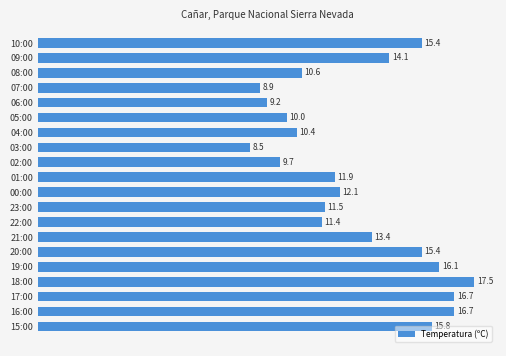

What is the value of the 19th bar from the top?

16.7